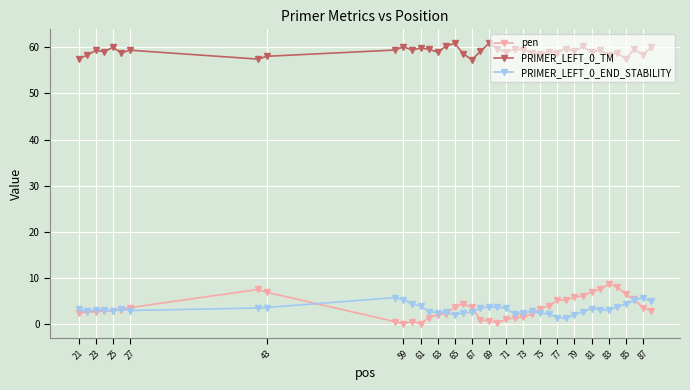

Rank the series by their maximum value, from highest to lowest.

PRIMER_LEFT_0_TM, pen, PRIMER_LEFT_0_END_STABILITY